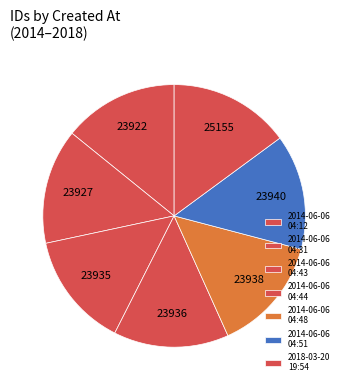

Does 2014-06-06 04:31 represent more than half of the total?

No